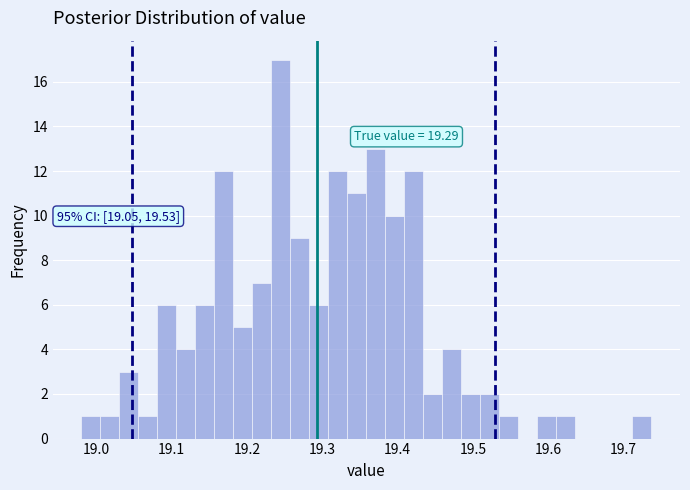

Around what value on the x-axis is the tallest bar? Give the approximate position of its centre, as read against the axis.

19.25